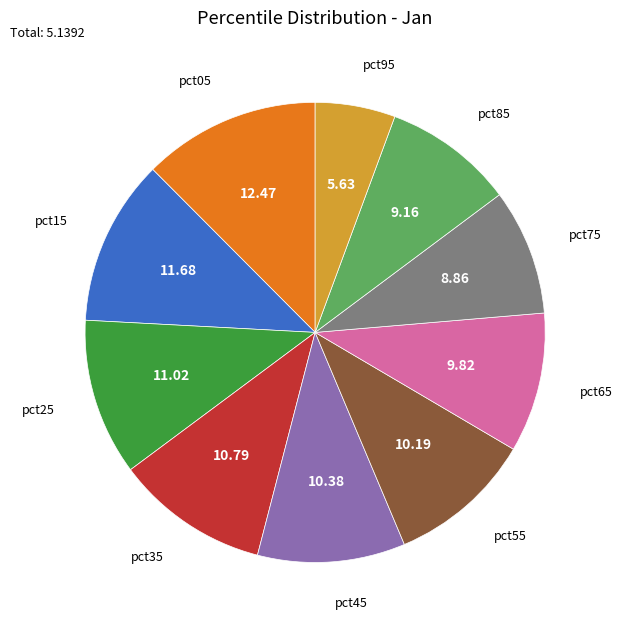

Count the number of slices in the pie.

10